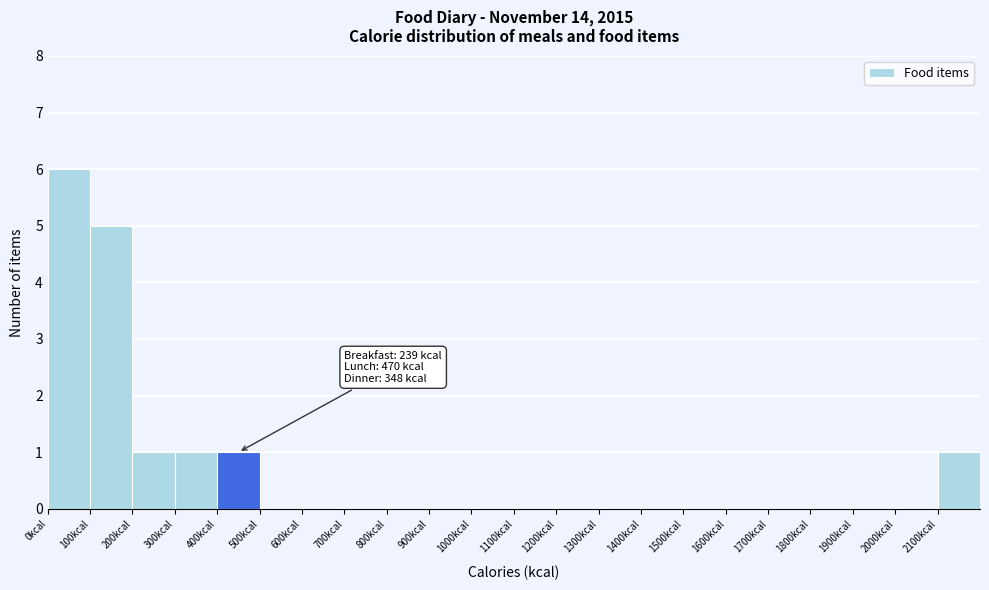

Over which range of the x-axis is the bar tallest?

0 to 100